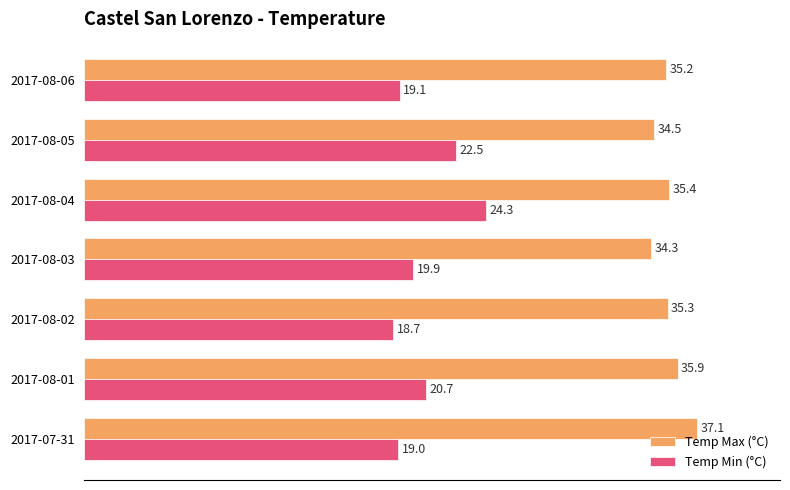

At which label does Temp Min (°C) reach its peak?

2017-08-04